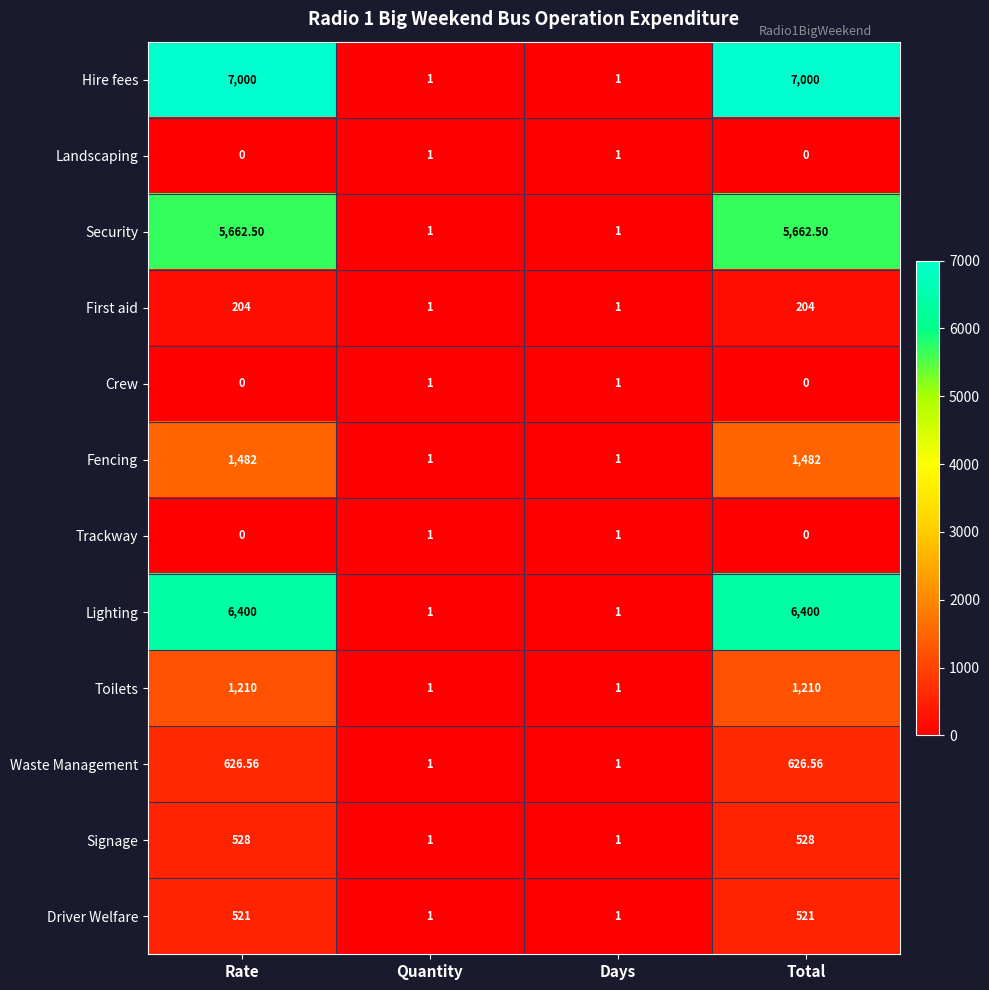

How many series are shown in this chart?

12